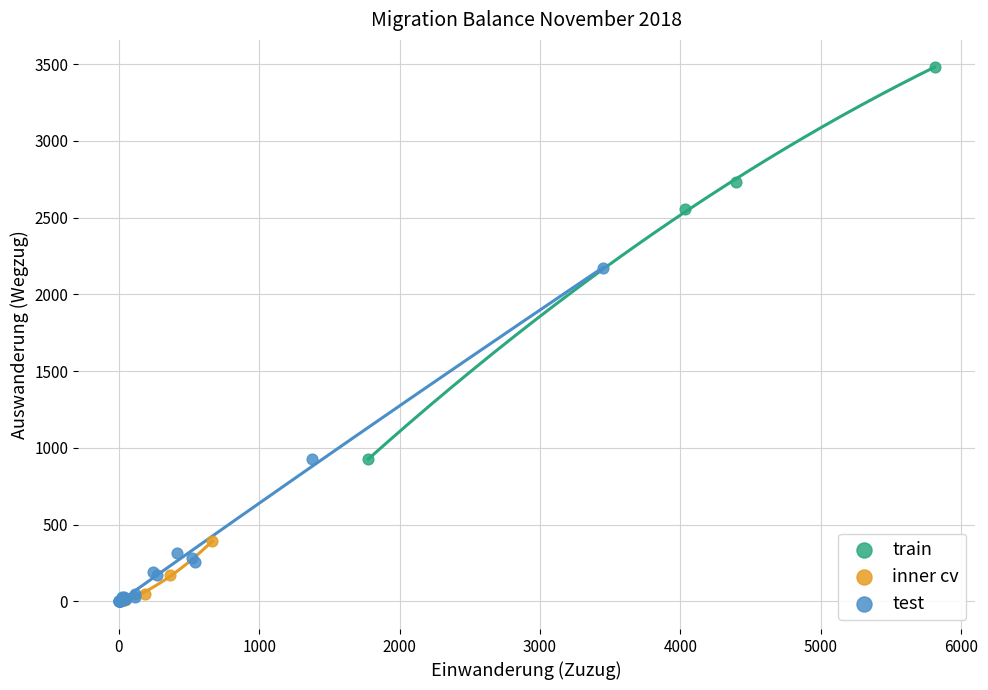

Which series has the widest spread of Y values?

train